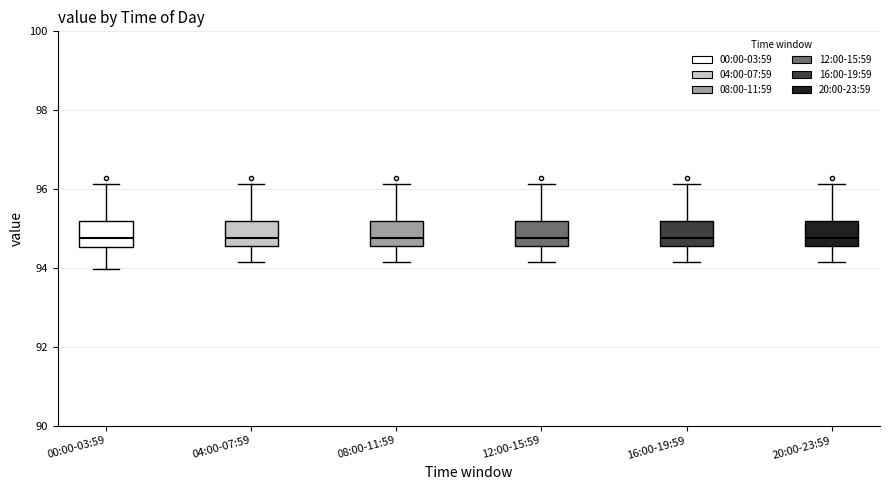

Reading left to right, transcribe this box plot: for each box, give where its median line is, the range the box spans, and where its two whiskers end, as read against the y-axis. The values are not printed on the chart, so give them approximately, as read against the axis.

00:00-03:59: median 94.8, box 94.6 to 95.2, whiskers 94.0 to 96.2
04:00-07:59: median 94.8, box 94.6 to 95.2, whiskers 94.2 to 96.2
08:00-11:59: median 94.8, box 94.6 to 95.2, whiskers 94.2 to 96.2
12:00-15:59: median 94.8, box 94.6 to 95.2, whiskers 94.2 to 96.2
16:00-19:59: median 94.8, box 94.6 to 95.2, whiskers 94.2 to 96.2
20:00-23:59: median 94.8, box 94.6 to 95.2, whiskers 94.2 to 96.2